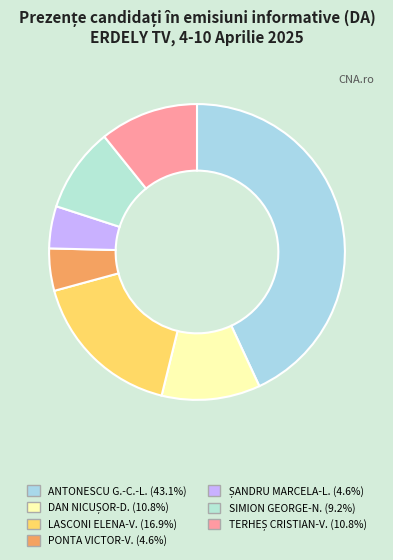

How many slices are in this pie chart?

7